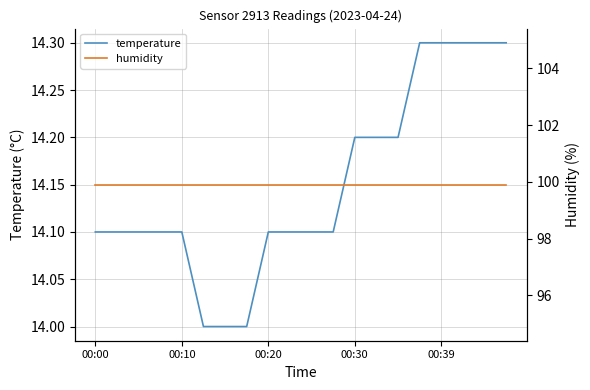

Is the value of temperature at 15 greater than the value of humidity at 19?

No